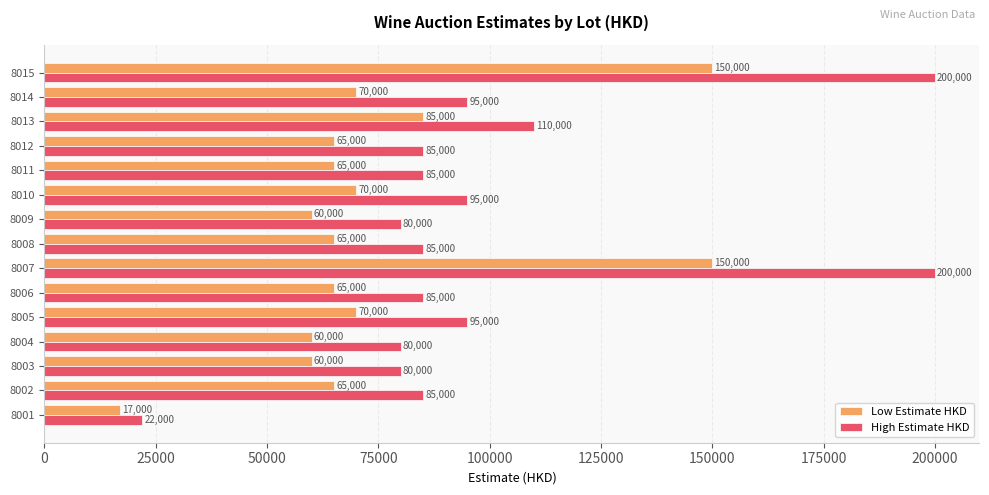

Which series has the largest total across all categories?

High Estimate HKD